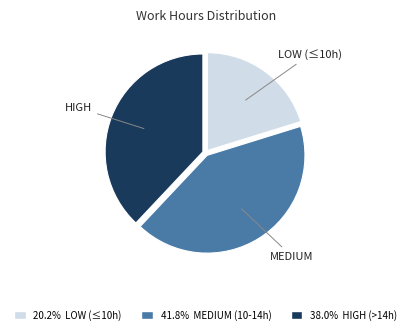

Is there a majority slice in this chart?

No